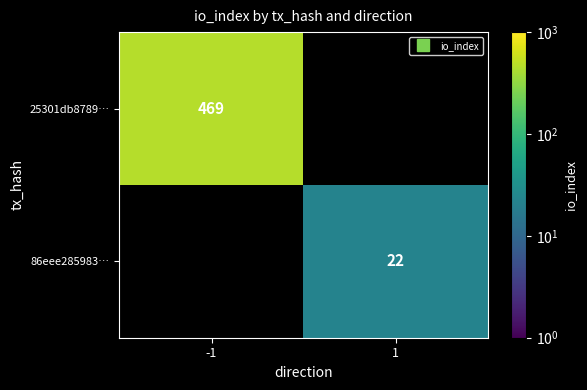

What is the sum of the 86eee285983… values at -1 and 1?

22